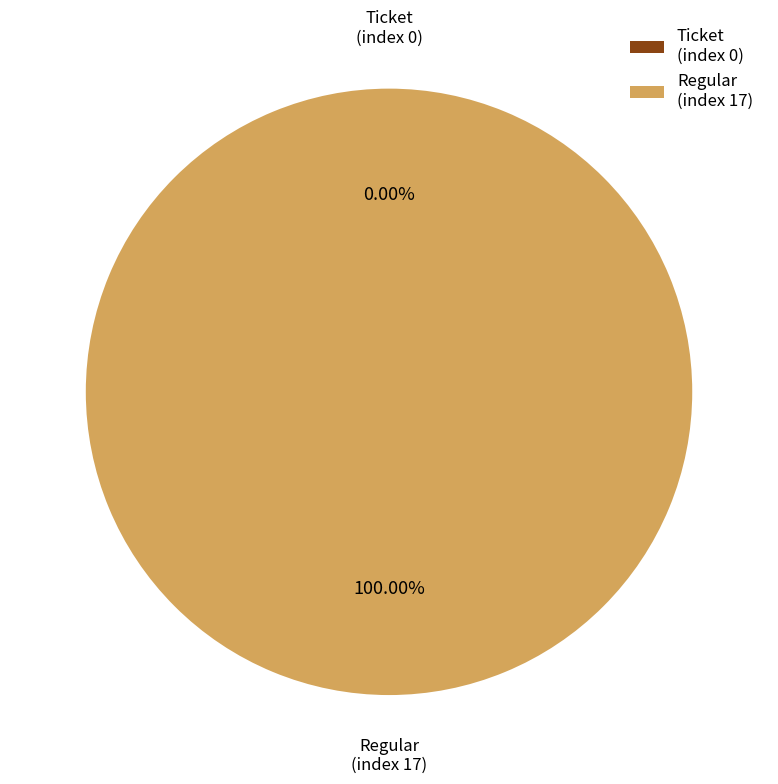

To the nearest percent, what is the combined percentage of Regular (index 17) and Ticket (index 0)?

100%